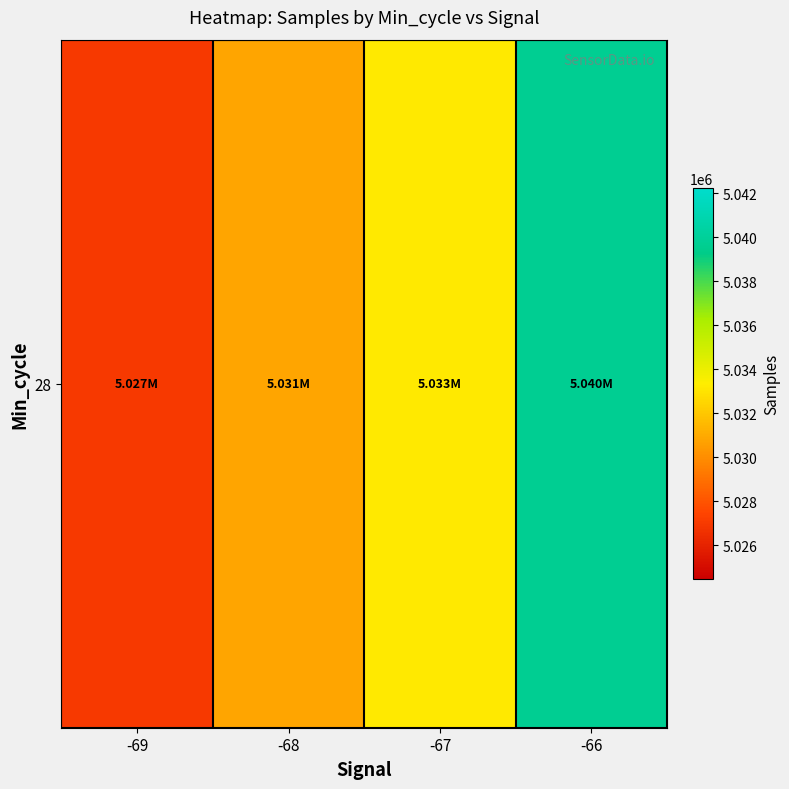

At which label does the data first exceed 5033175?

-67